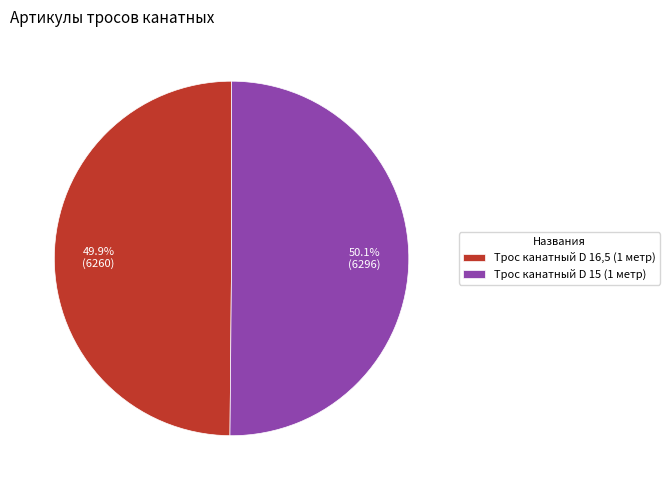

Is there a majority slice in this chart?

Yes